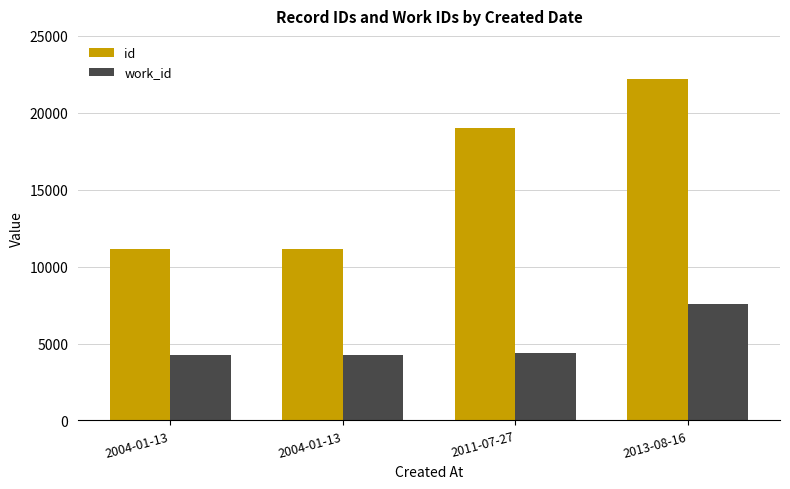

How many groups of bars are there?

4